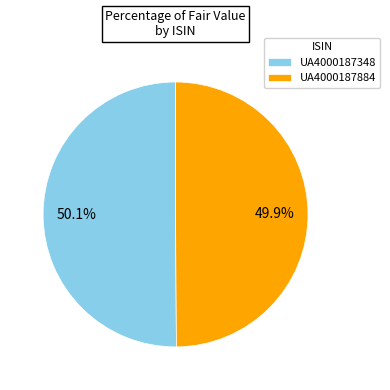

Count the number of slices in the pie.

2